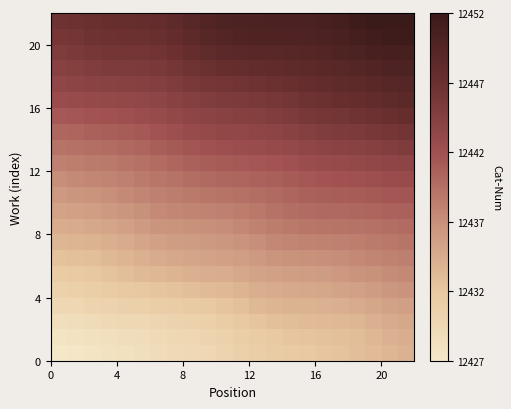

Count the number of categories in the chart.

22